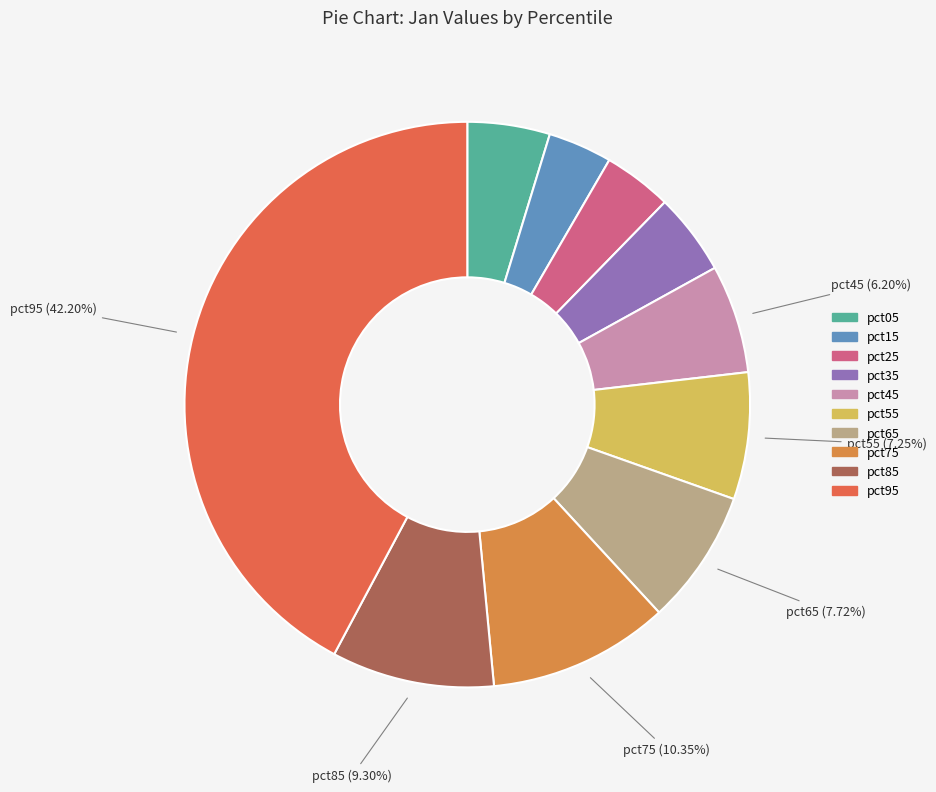

What is the largest slice in the pie chart?

pct95